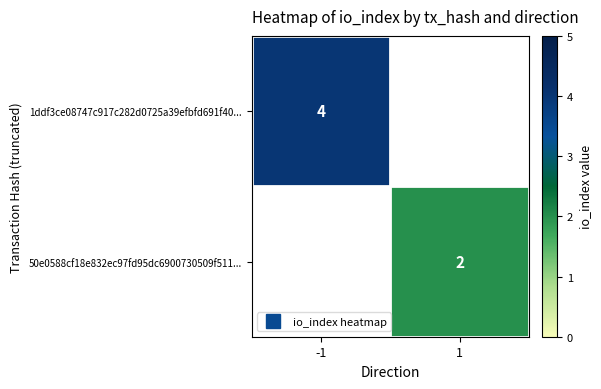

How many positive values does the 1ddf3ce08747c917c282d0725a39efbfd691f40... series have?

1